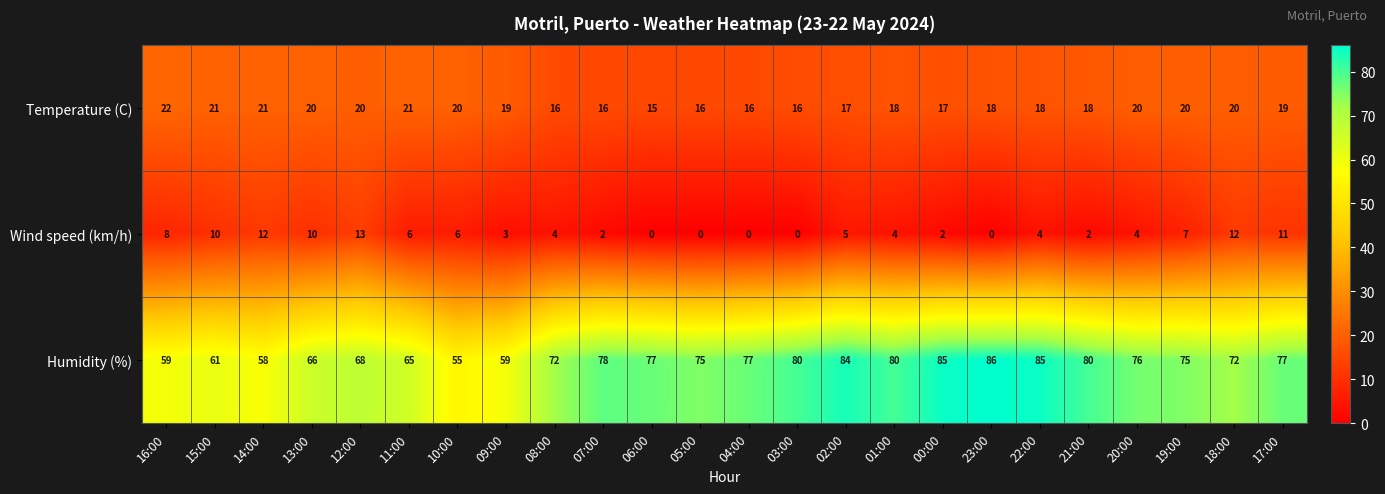

What is the highest value of the Wind speed (km/h) series?

13